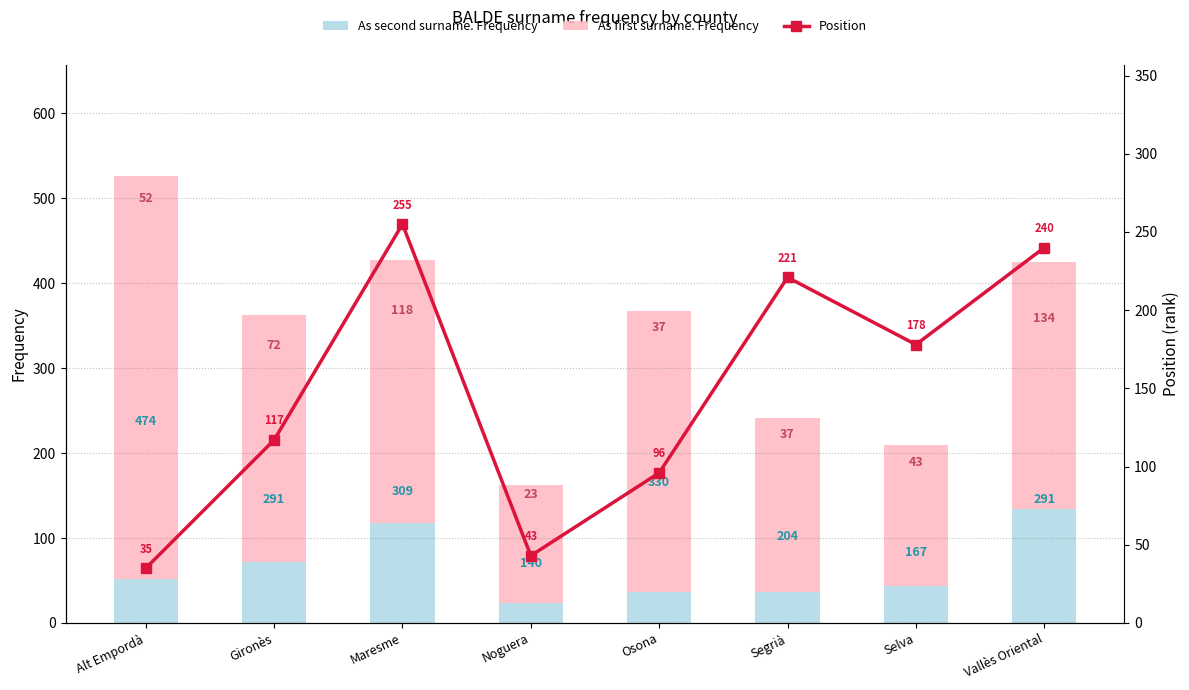

What is the approximate value of Position at Osona, to the nearest 50?

100